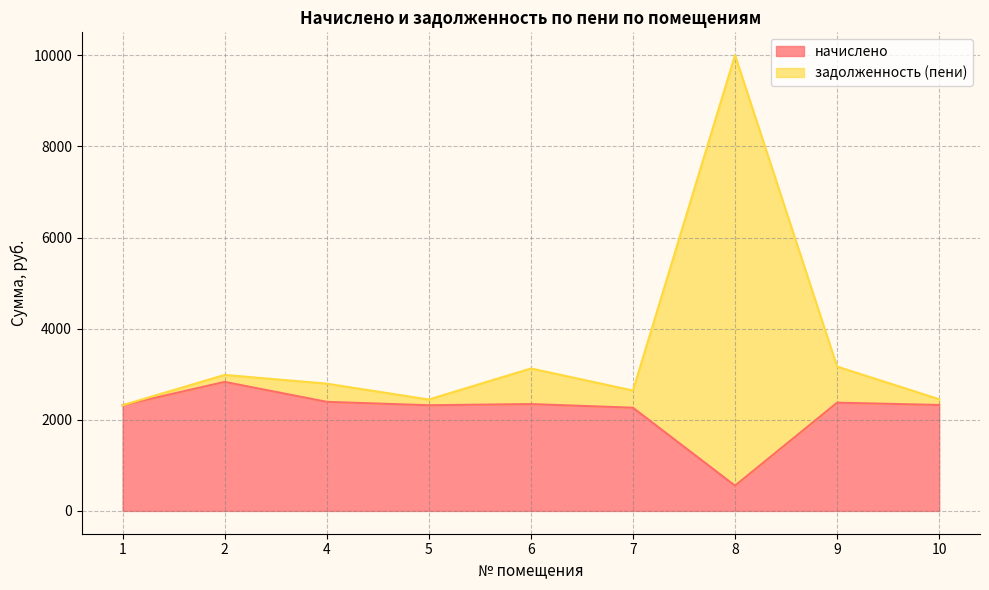

The задолженность (пени) series shows 4268.6 at 5. True or false?

False